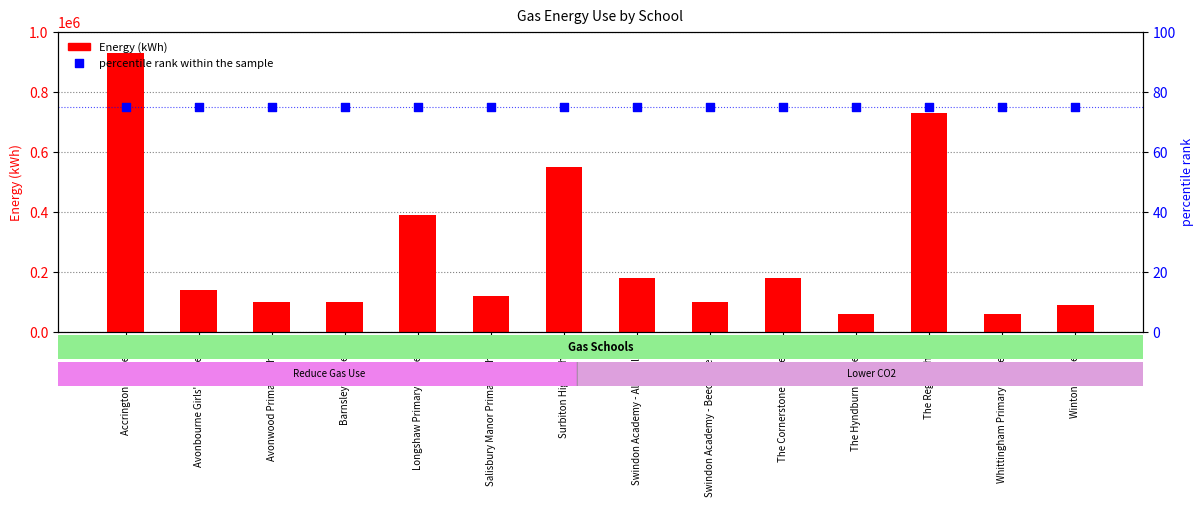

At how many categories does at least one series exceed 704832?

2